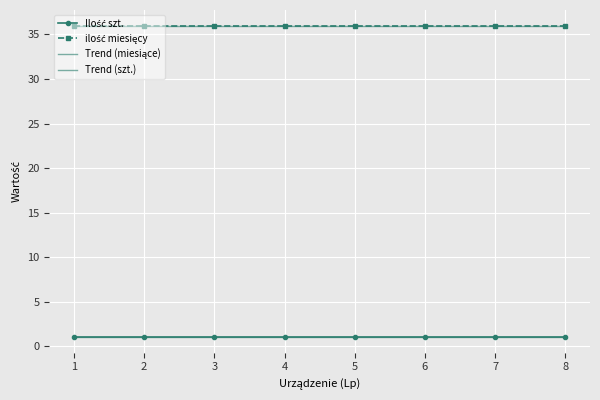

What is the difference between the highest and lowest values at 2?

35.0